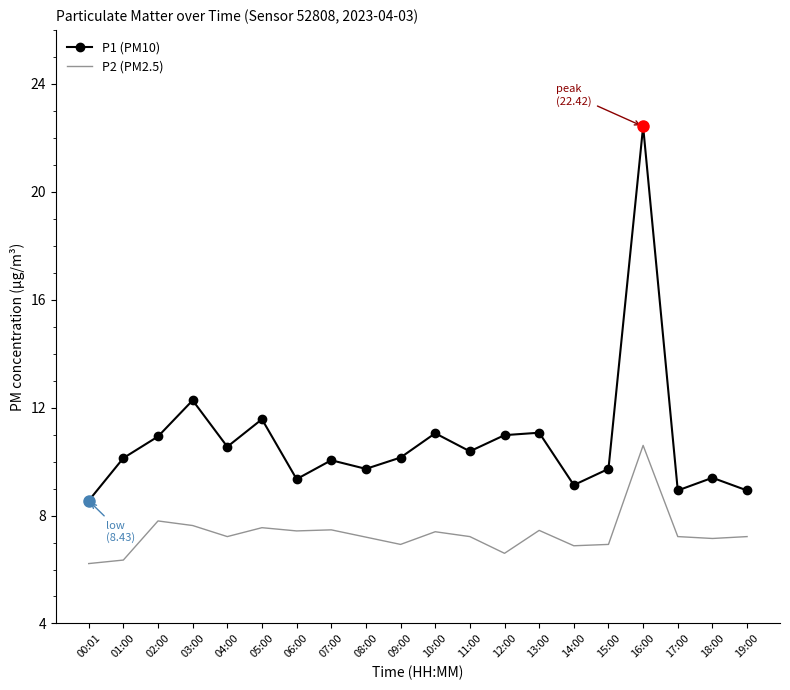

True or false: P2 (PM2.5) and P1 (PM10) intersect in this chart.

False